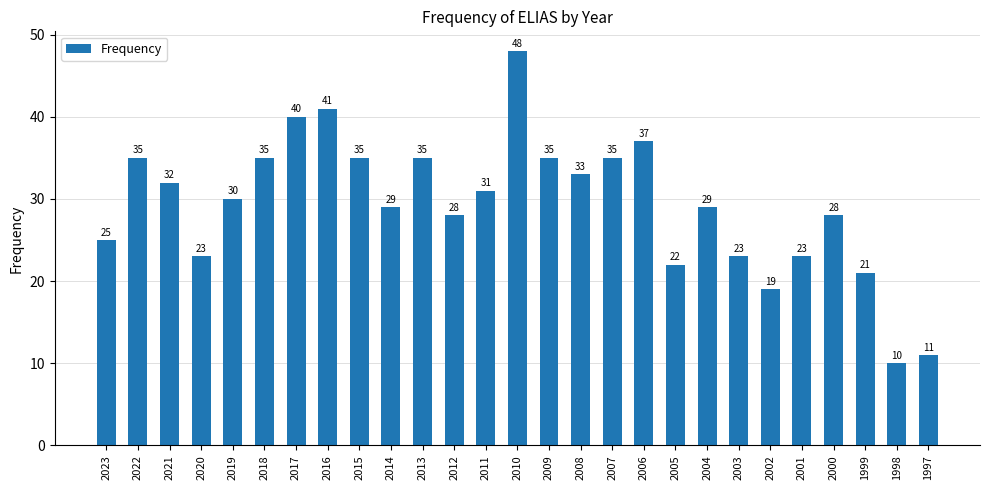

How many bars are there in total?

27